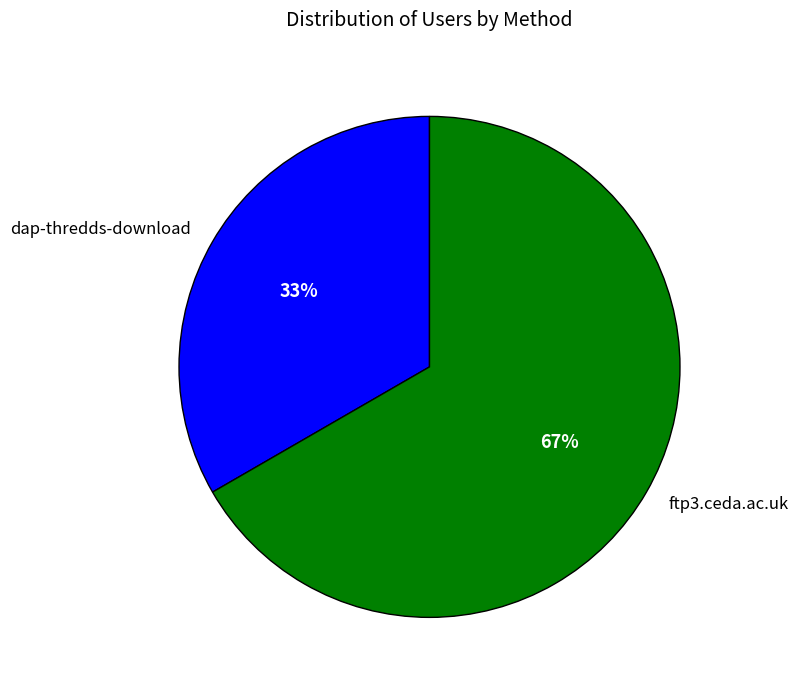

To the nearest percent, what portion does dap-thredds-download represent?

33%